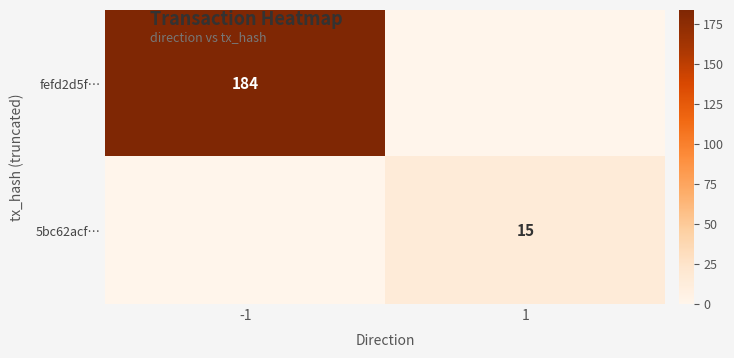

True or false: 5bc62acf… has a value of 15 at 1.

True